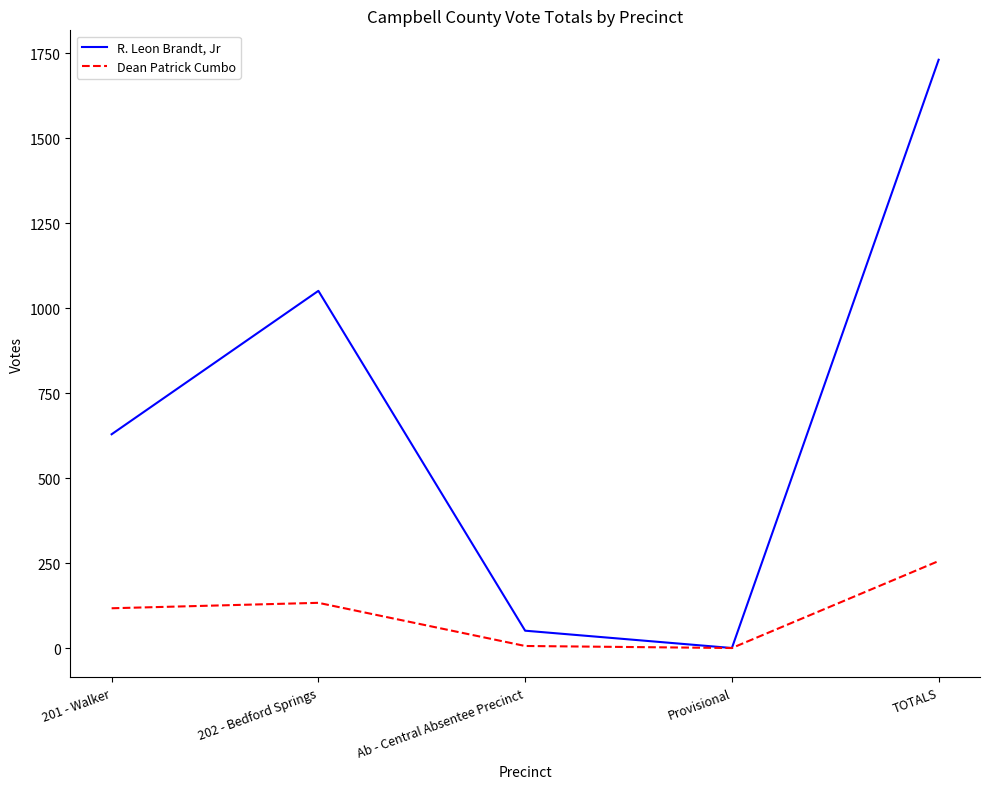

Which series has the widest spread of values?

R. Leon Brandt, Jr